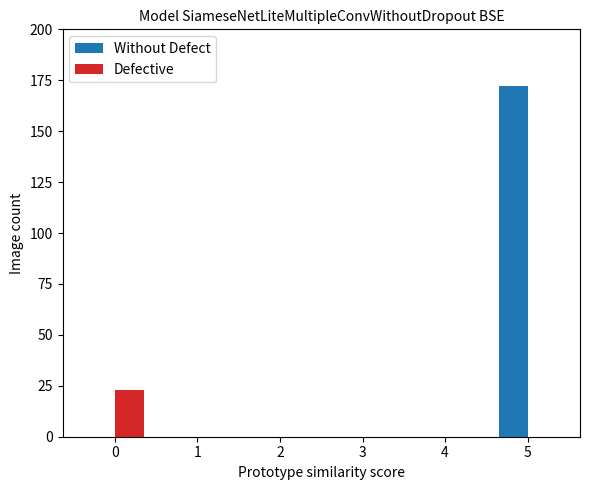

The value of Defective at 4 is 0. True or false?

True